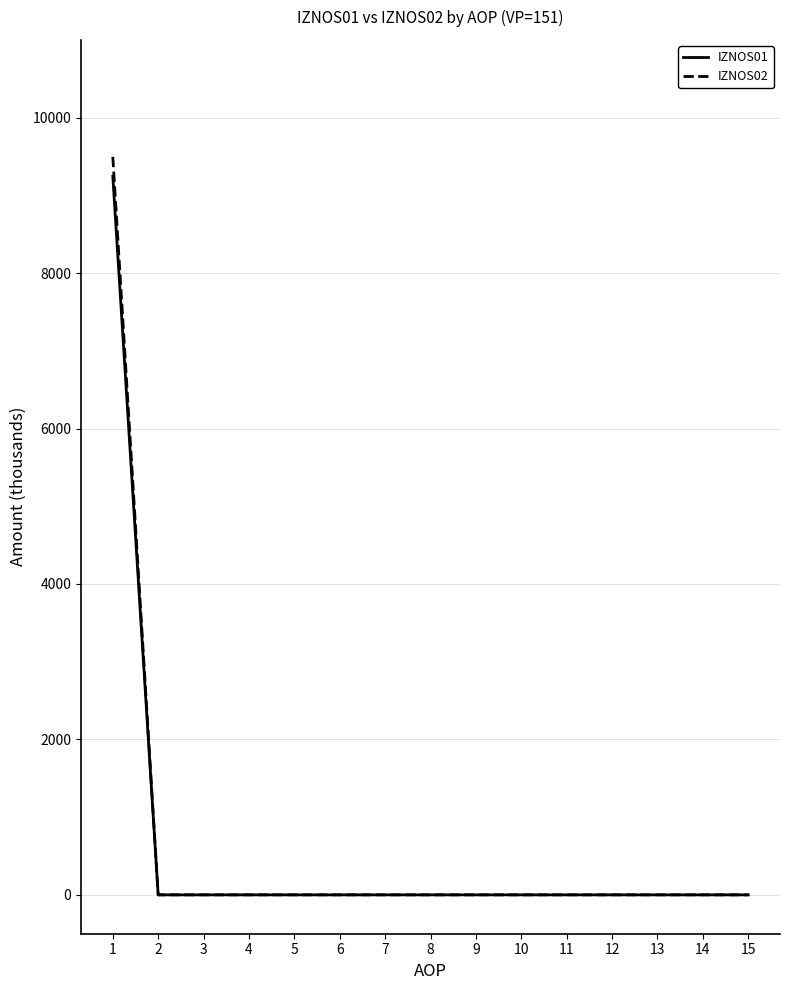

Reading left to right, extract all data points from this chart.

IZNOS01: 9245.4	0.0	0.0	0.0	0.0	0.0	0.0	0.0	0.0	0.0	0.0	0.0	0.0	0.0	0.0
IZNOS02: 9494.7	0.0	0.0	0.0	0.0	0.0	0.0	0.0	0.0	0.0	0.0	0.0	0.0	0.0	0.0